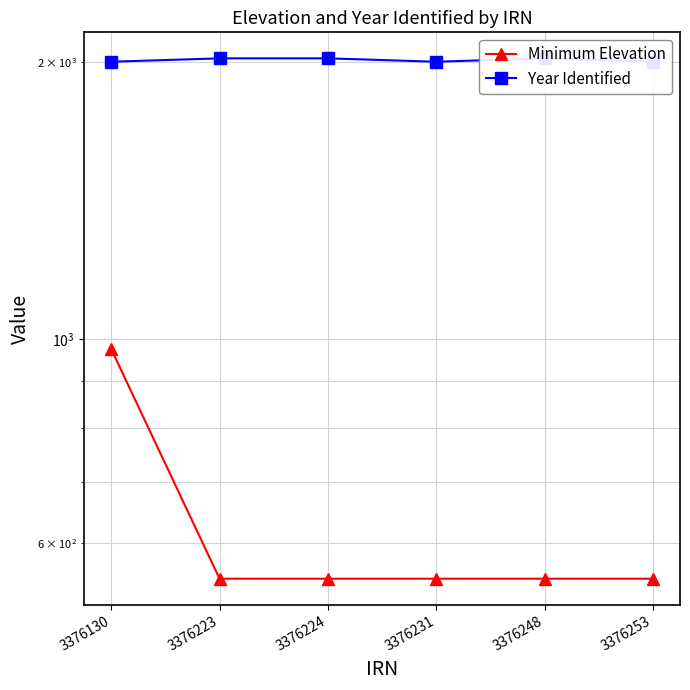

Which category has the highest value in the Year Identified series?

3376223